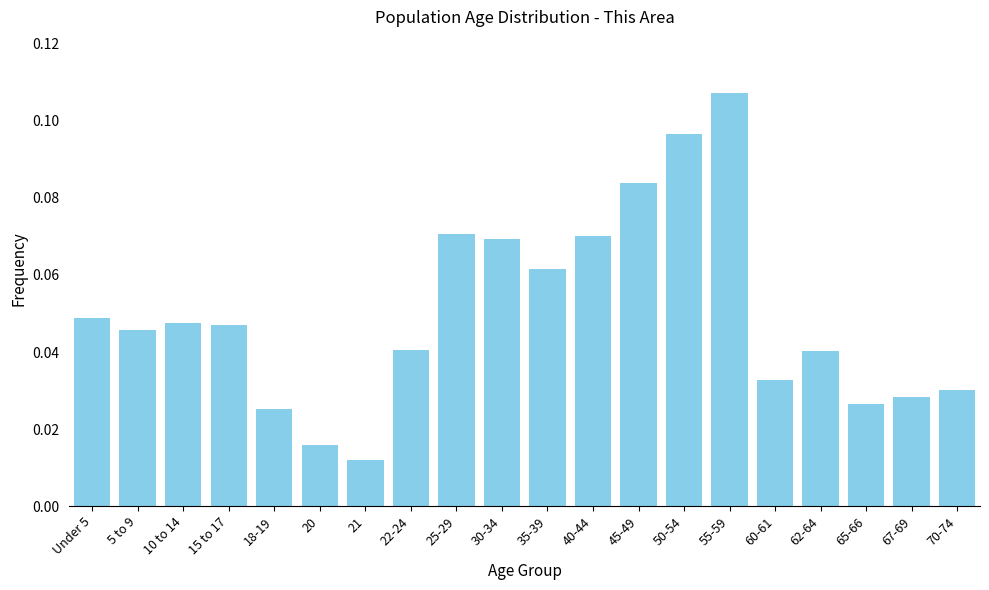

Where is the data nearest to the value 0?

21